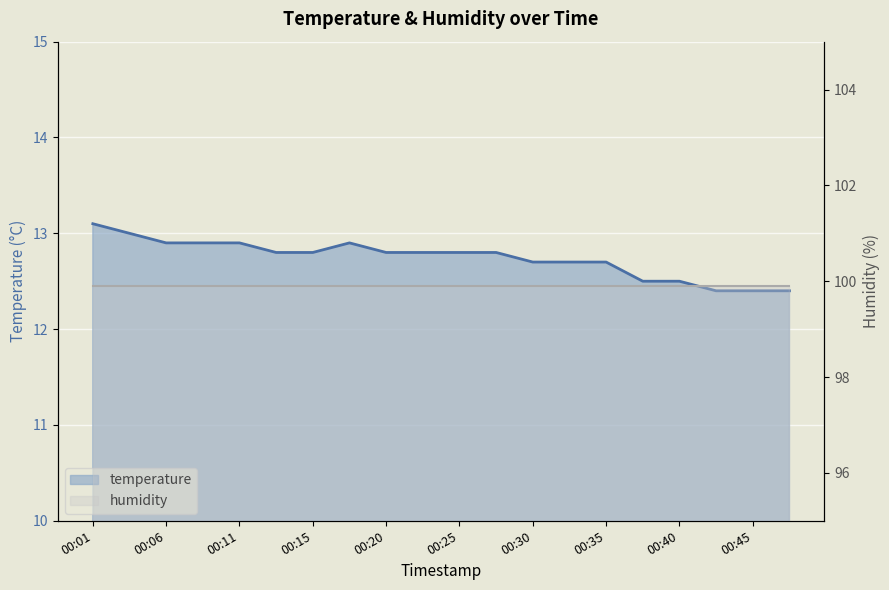

True or false: the data shows 19.6 at 00:35.

False